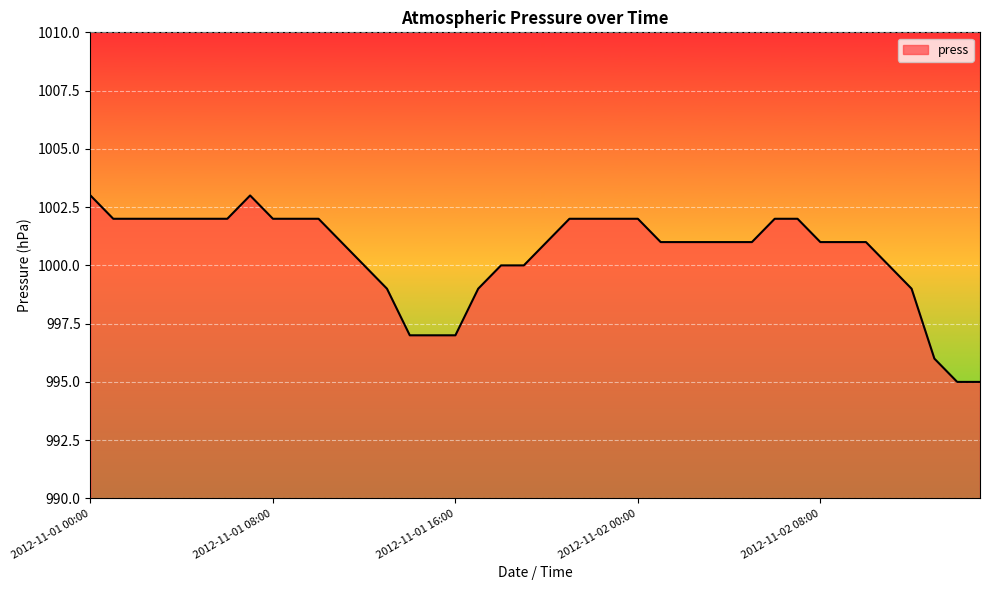

What is the difference between the maximum and second lowest values?

8